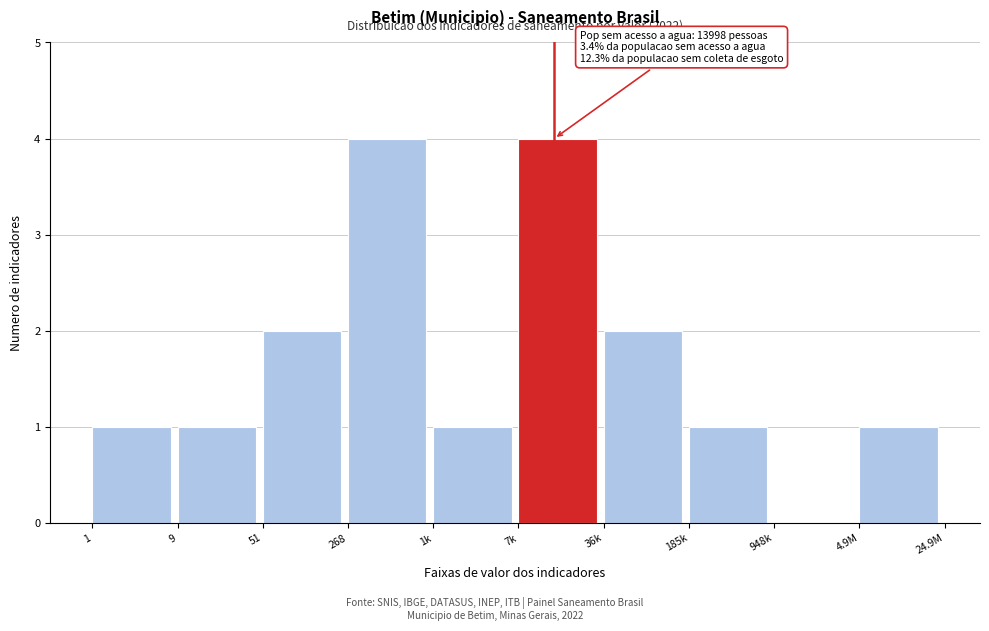

Reading left to right, extract all data points from this chart.

1=1	9=1	51=2	268=4	1k=1	7k=4	36k=2	185k=1	948k=0	4.9M=1